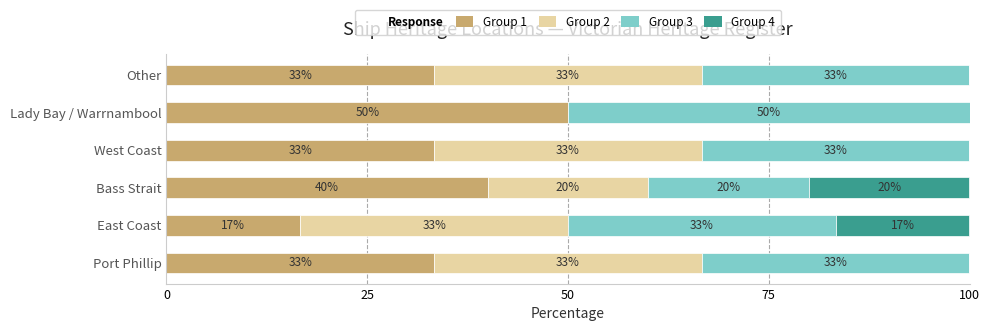

What are all the series names shown in the legend?

Group 1, Group 2, Group 3, Group 4